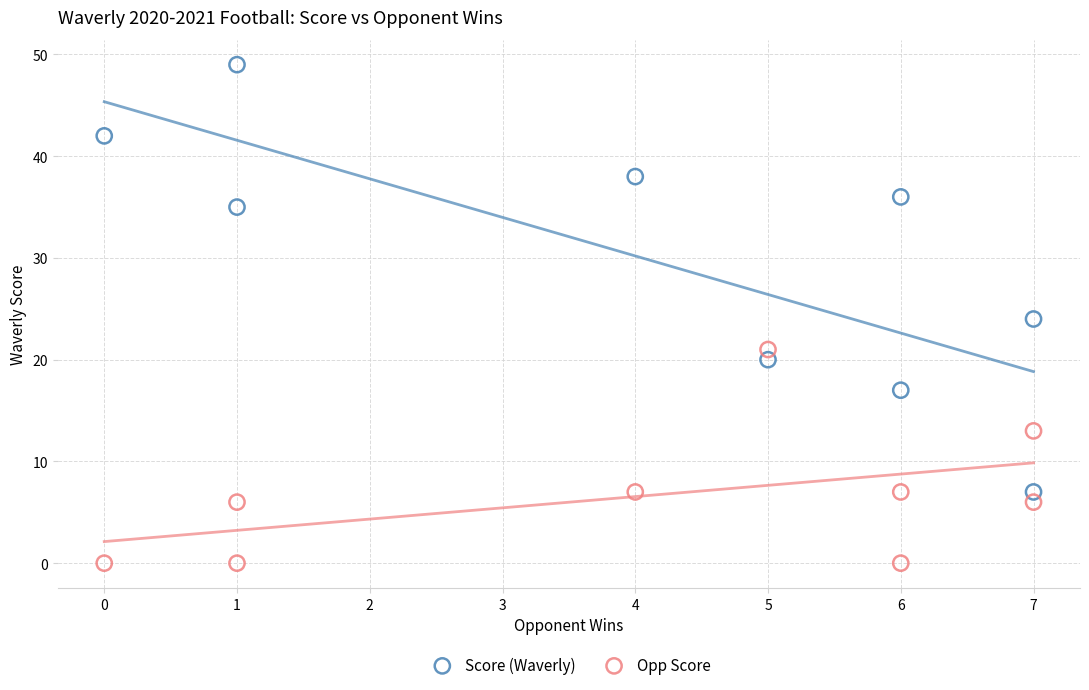

Which series has the widest spread of Y values?

Score (Waverly)